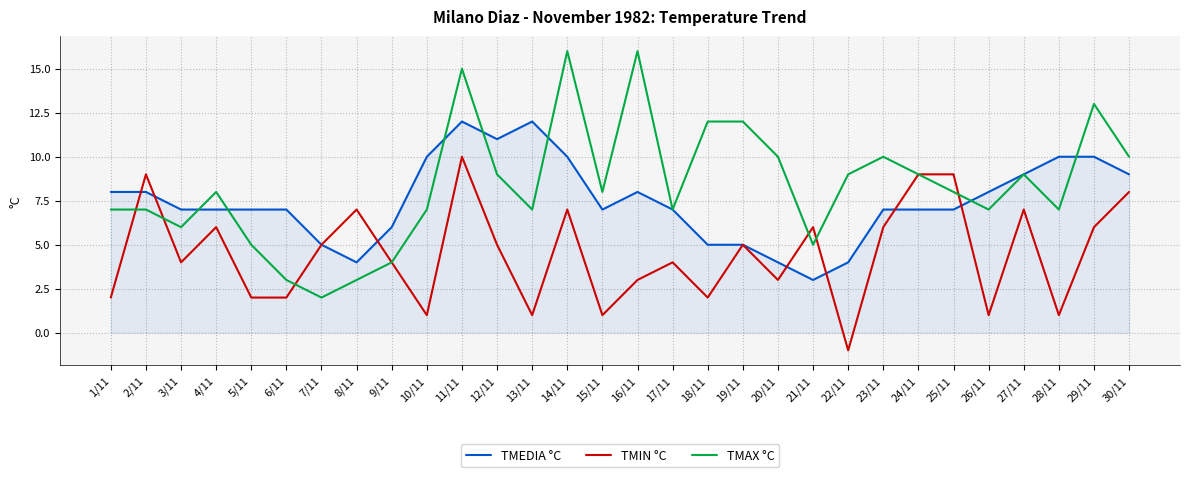

How many distinct data groups are displayed?

3